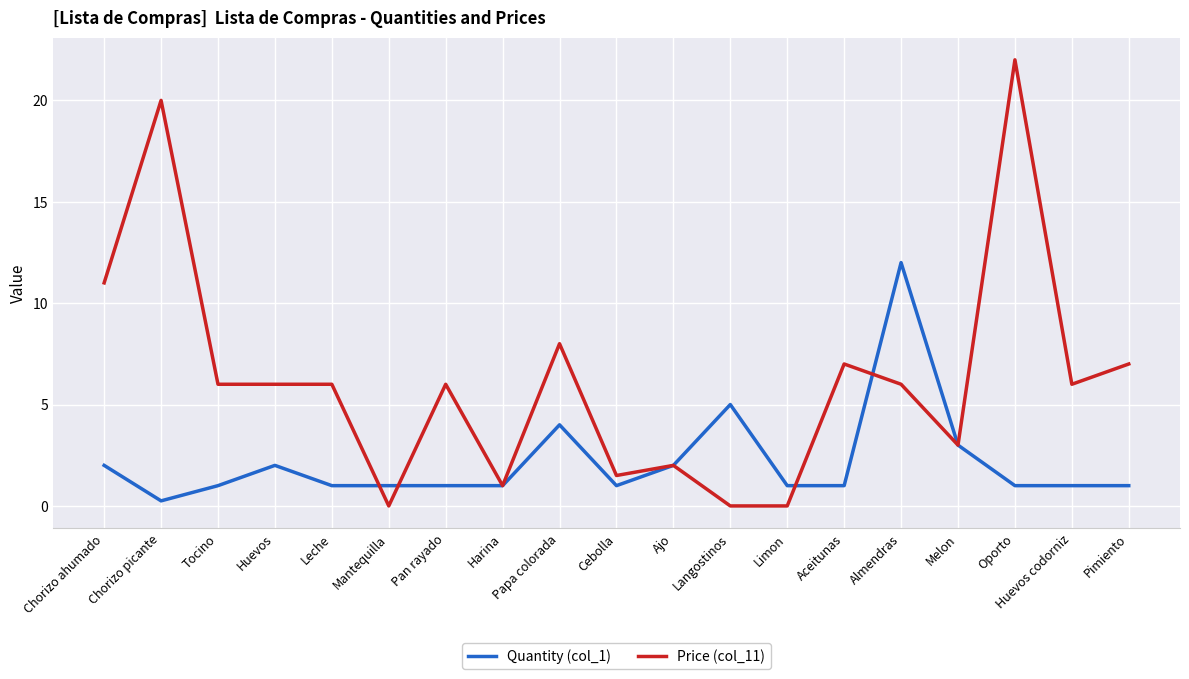

What is the maximum value for Price (col_11)?

22.0